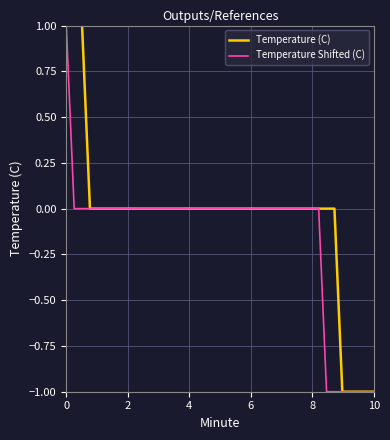

Which series has the largest total across all categories?

Temperature (C)